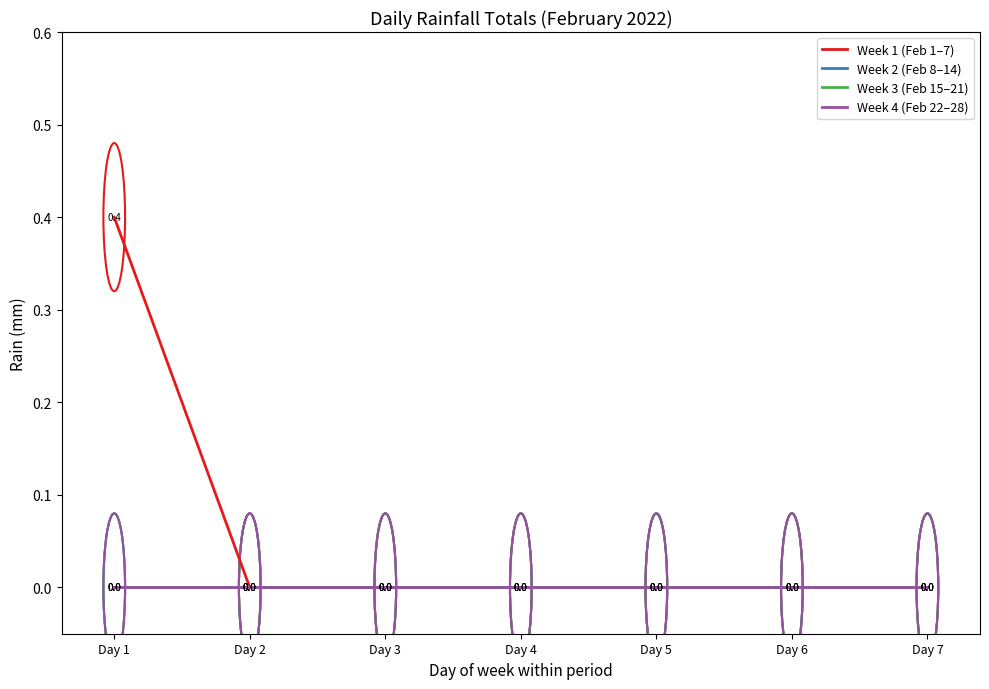

Does the chart display data point markers on the line(s)?

No